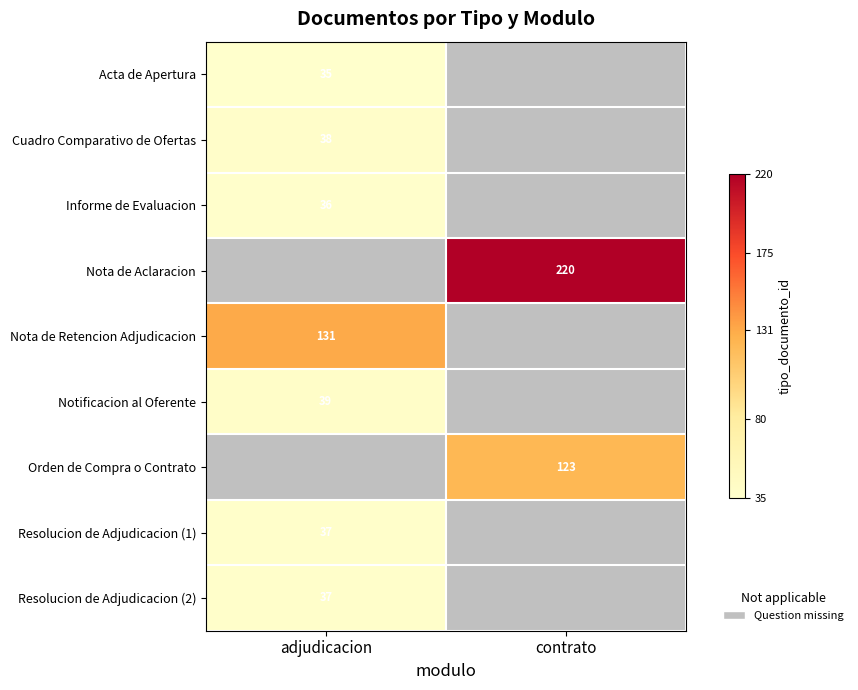

The value of Orden de Compra o Contrato at contrato is 123. True or false?

True